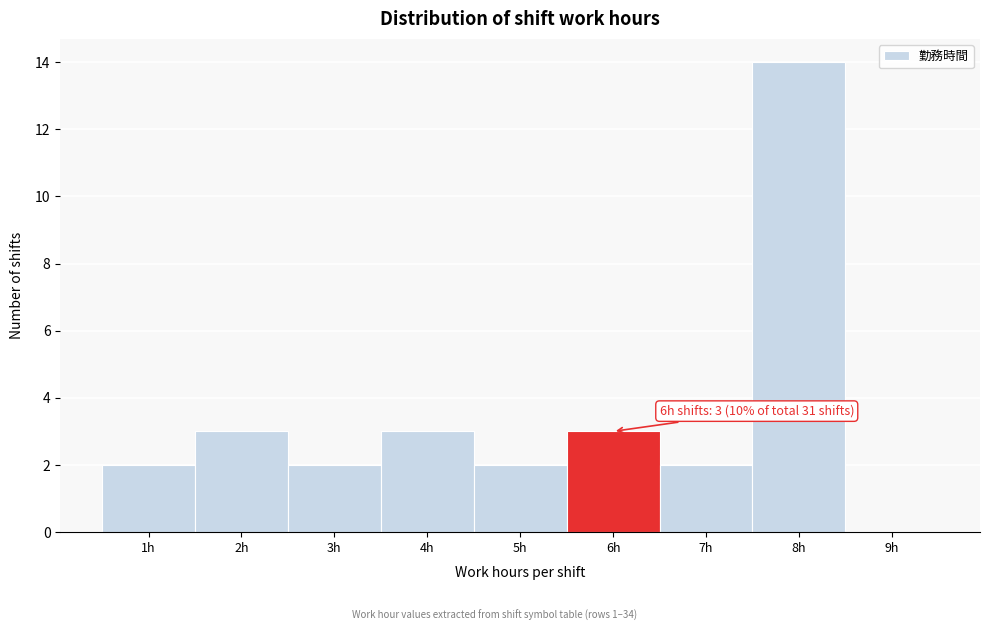

Which range on the x-axis has the tallest bar?

7.5 to 8.5